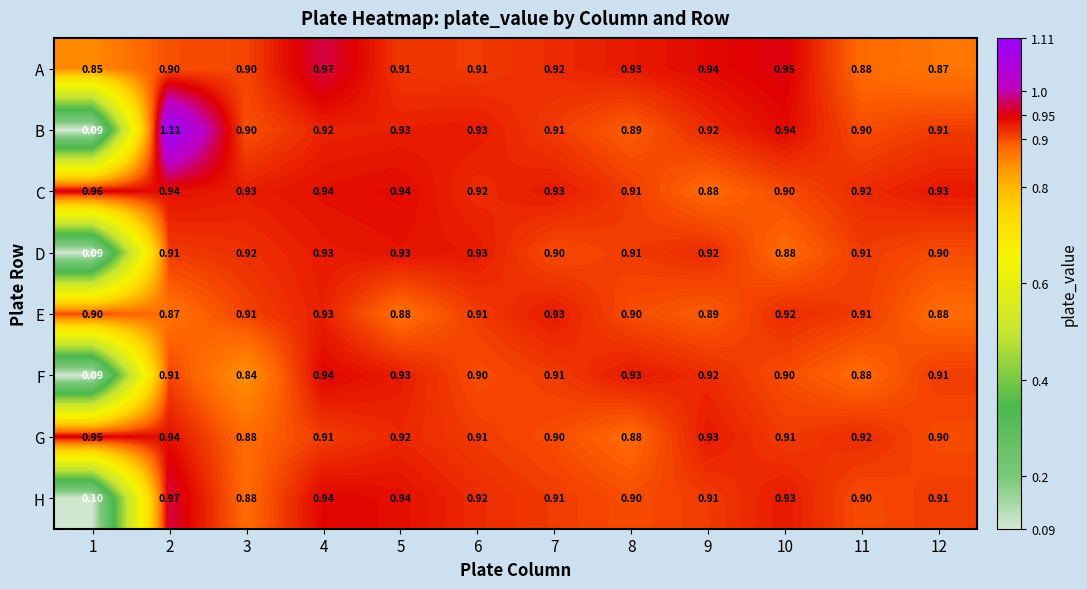

What is the smallest value displayed?

0.1